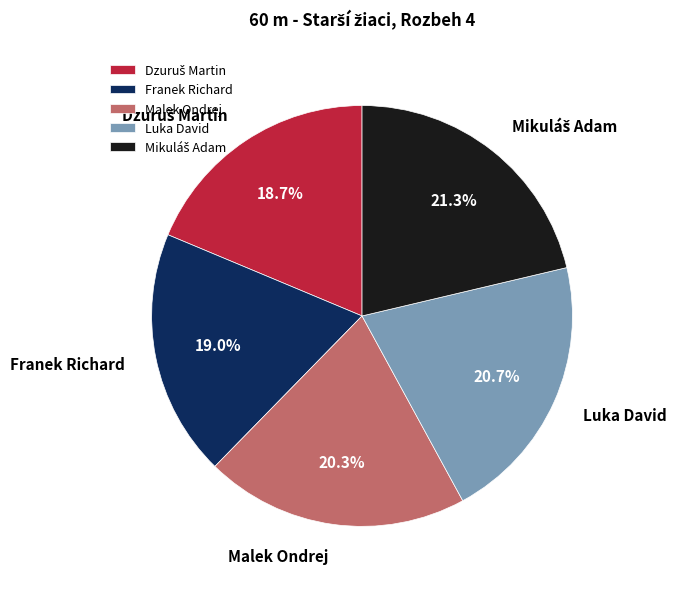

Is it true that Luka David is 14% of the pie?

False